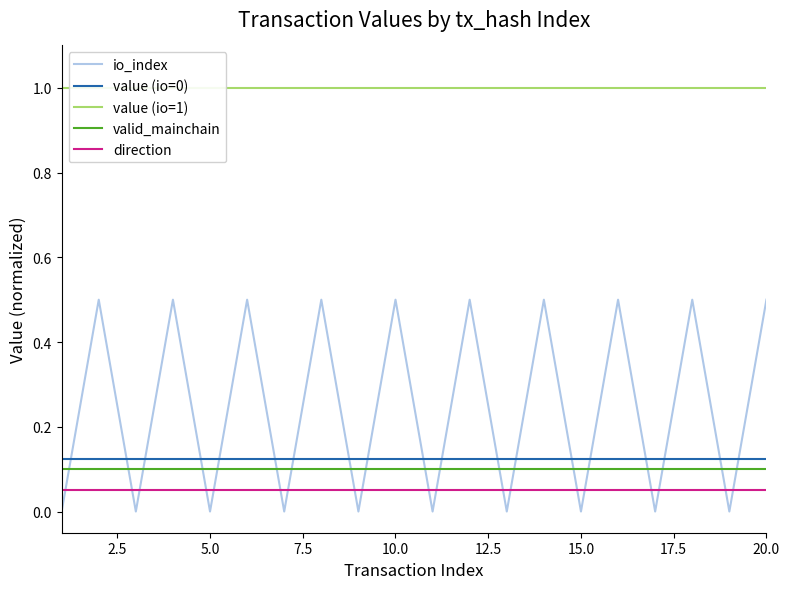

True or false: direction and valid_mainchain cross at least once.

False